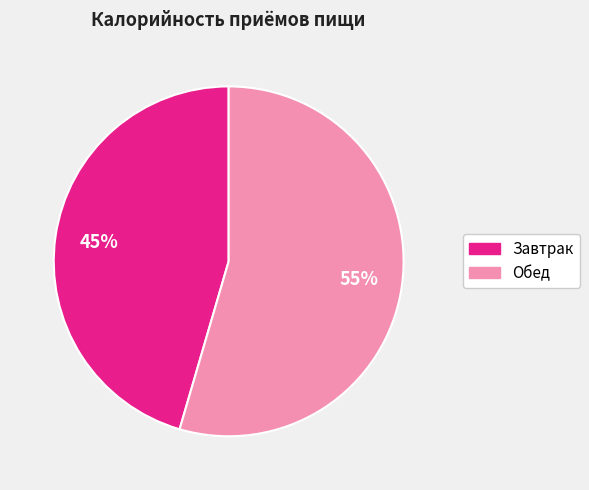

To the nearest percent, what is the average slice percentage?

50%